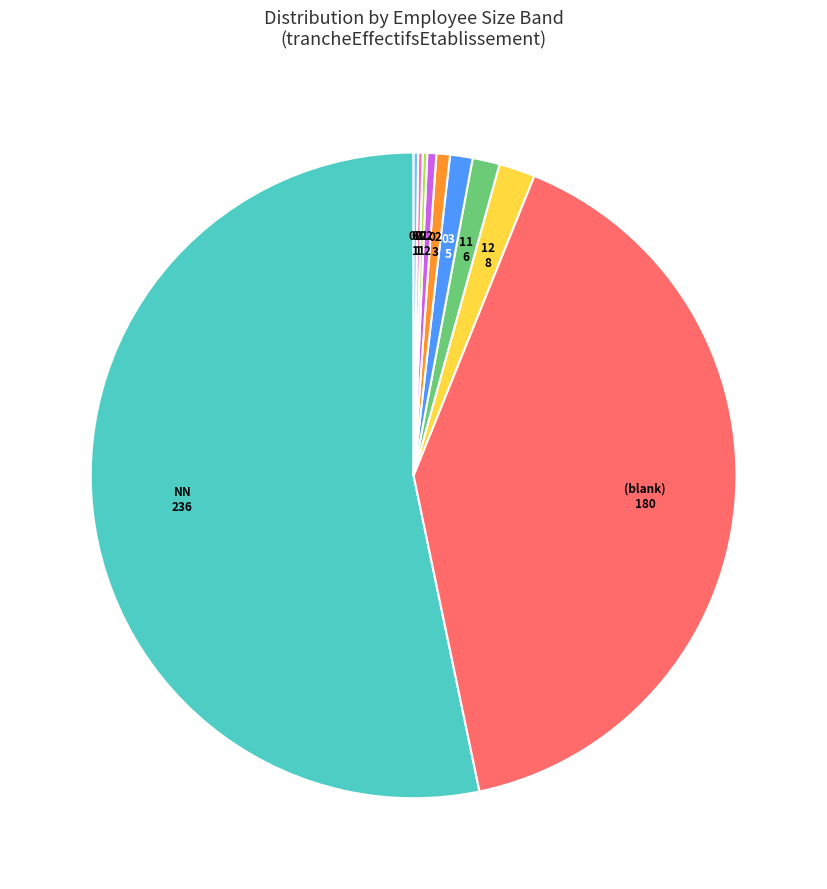

Is there a majority slice in this chart?

Yes